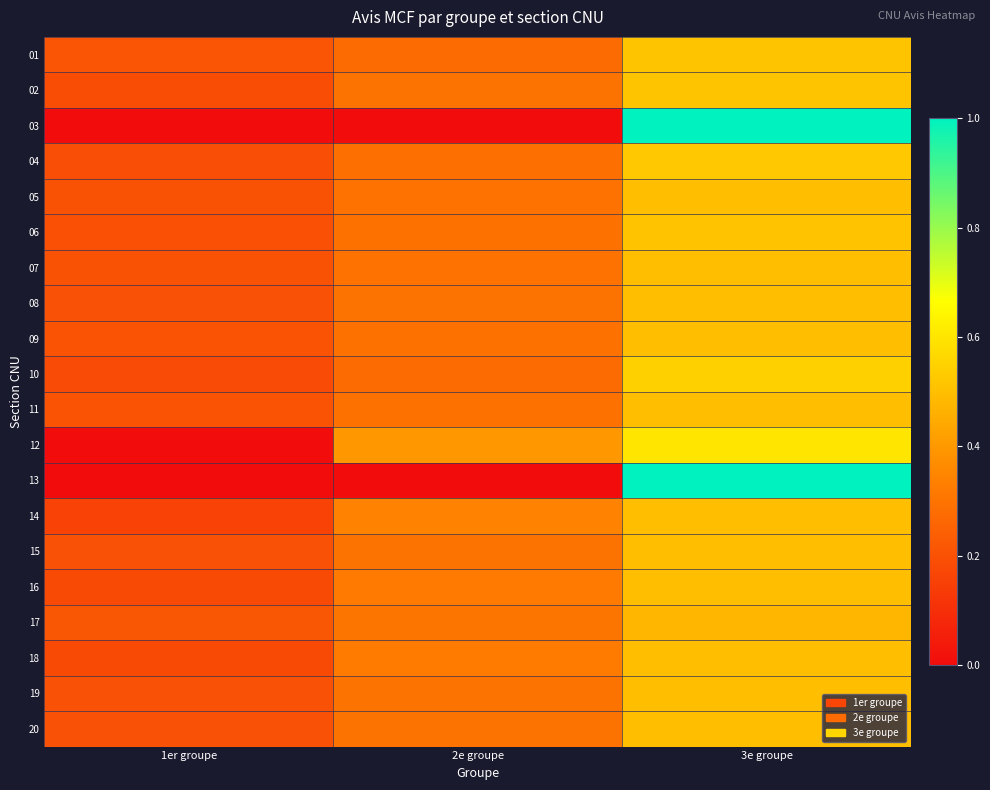

Reading right to left, transcribe all the data shown in this chart.

01: 3e groupe=0.5	2e groupe=0.3	1er groupe=0.2
02: 3e groupe=0.5	2e groupe=0.3	1er groupe=0.2
03: 3e groupe=1.0	2e groupe=0.0	1er groupe=0.0
04: 3e groupe=0.5	2e groupe=0.3	1er groupe=0.2
05: 3e groupe=0.5	2e groupe=0.3	1er groupe=0.2
06: 3e groupe=0.5	2e groupe=0.3	1er groupe=0.2
07: 3e groupe=0.5	2e groupe=0.3	1er groupe=0.2
08: 3e groupe=0.5	2e groupe=0.3	1er groupe=0.2
09: 3e groupe=0.5	2e groupe=0.3	1er groupe=0.2
10: 3e groupe=0.5	2e groupe=0.3	1er groupe=0.2
11: 3e groupe=0.5	2e groupe=0.3	1er groupe=0.2
12: 3e groupe=0.6	2e groupe=0.4	1er groupe=0.0
13: 3e groupe=1.0	2e groupe=0.0	1er groupe=0.0
14: 3e groupe=0.5	2e groupe=0.3	1er groupe=0.2
15: 3e groupe=0.5	2e groupe=0.3	1er groupe=0.2
16: 3e groupe=0.5	2e groupe=0.3	1er groupe=0.2
17: 3e groupe=0.5	2e groupe=0.3	1er groupe=0.2
18: 3e groupe=0.5	2e groupe=0.3	1er groupe=0.2
19: 3e groupe=0.5	2e groupe=0.3	1er groupe=0.2
20: 3e groupe=0.5	2e groupe=0.3	1er groupe=0.2